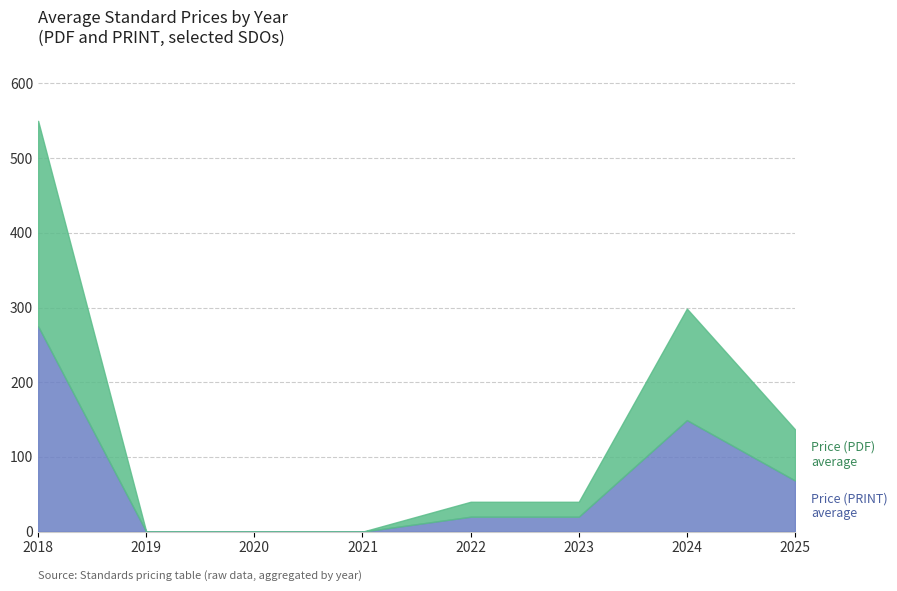

Between 2020 and 2024, which series saw the biggest shift?

Price (PDF)